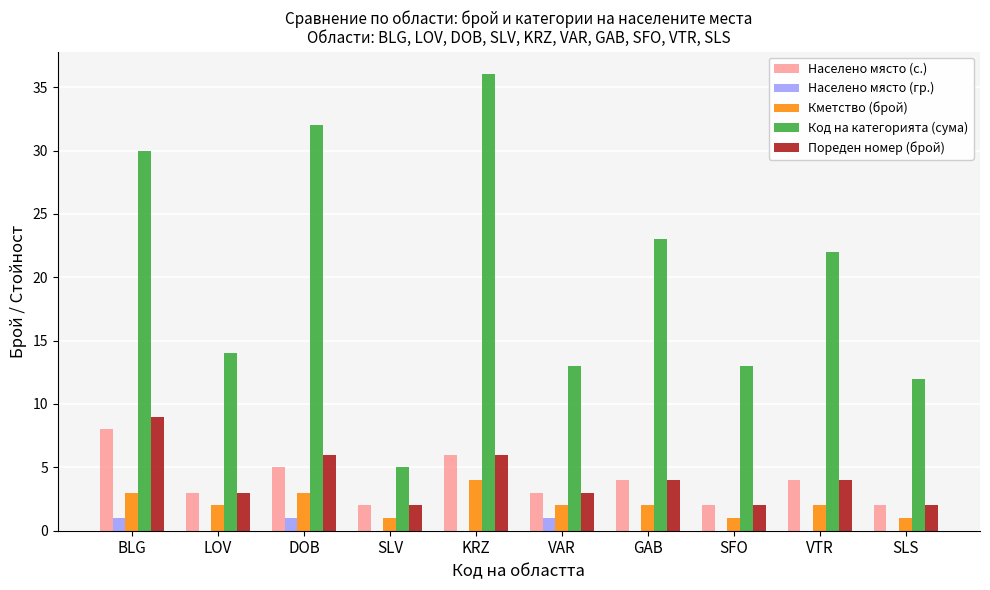

True or false: Пореден номер (брой) has a value of 9 at BLG.

True